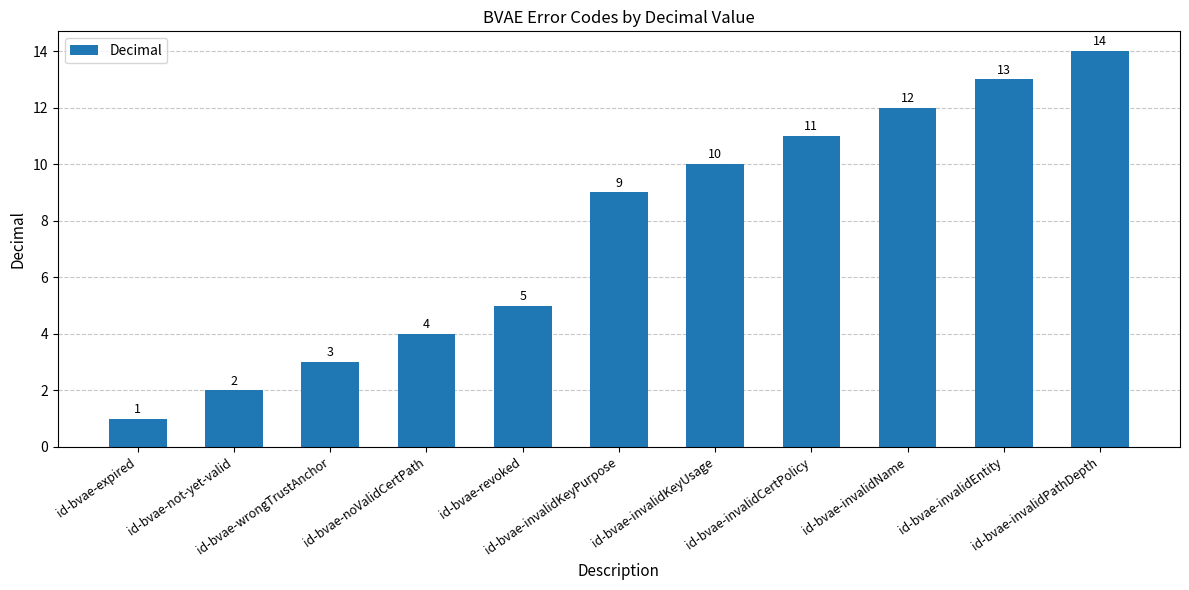

What is the label of the 8th bar from the right?

id-bvae-noValidCertPath